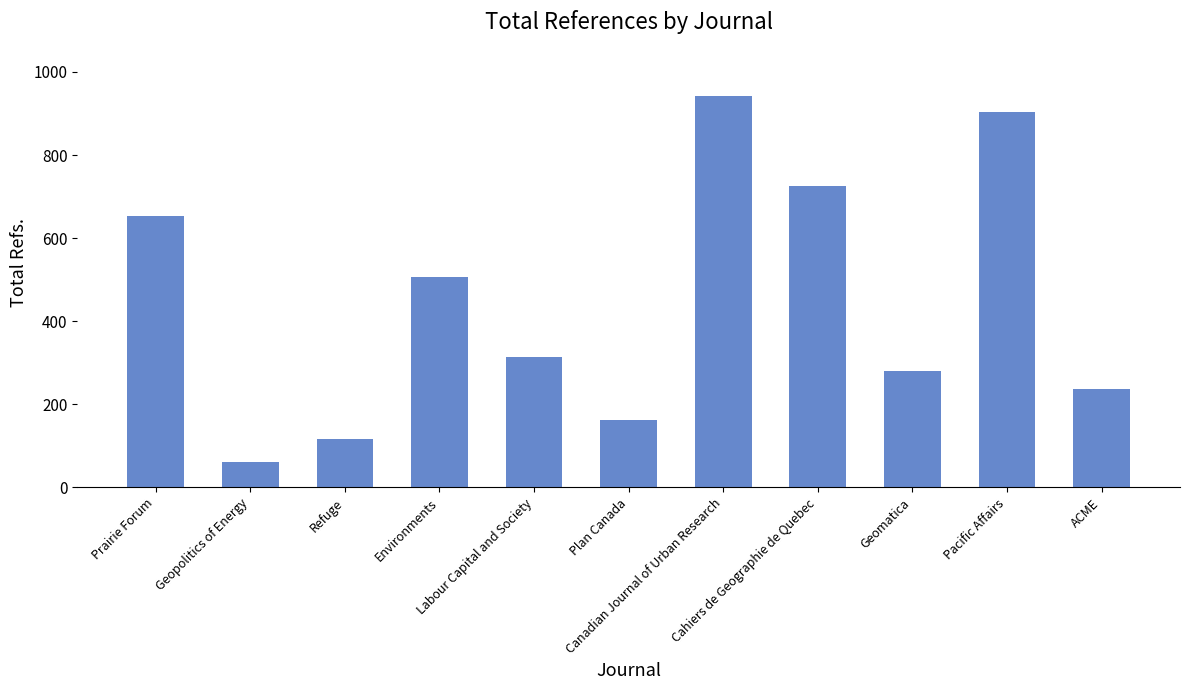

How many data points are less than 314?

5